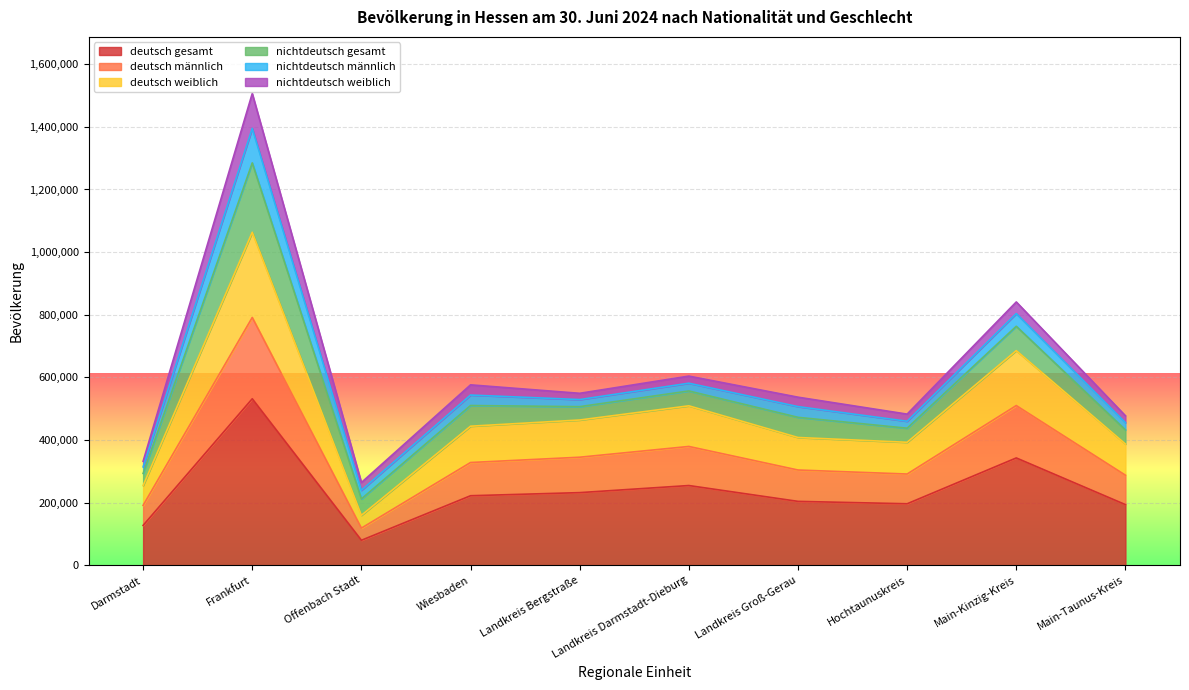

How many values in the deutsch weiblich series exceed 444040?

4